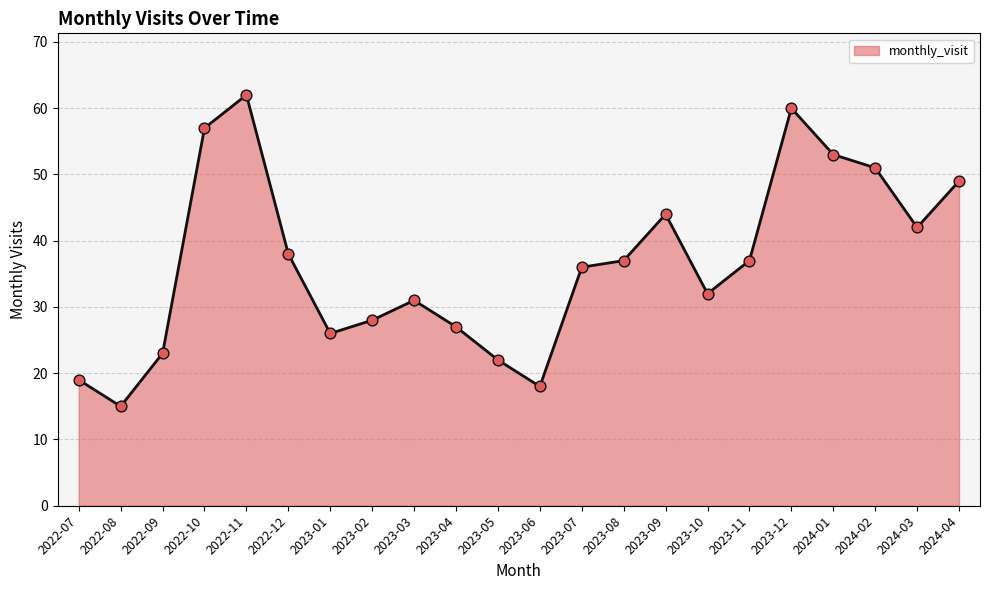

Which series reaches the maximum Y coordinate?

monthly_visit (line)